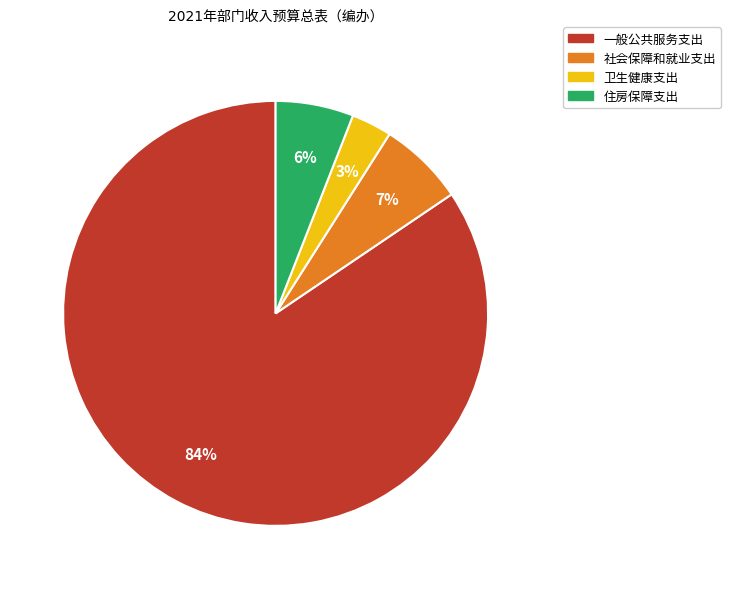

Which has a higher value, 社会保障和就业支出 or 一般公共服务支出?

一般公共服务支出